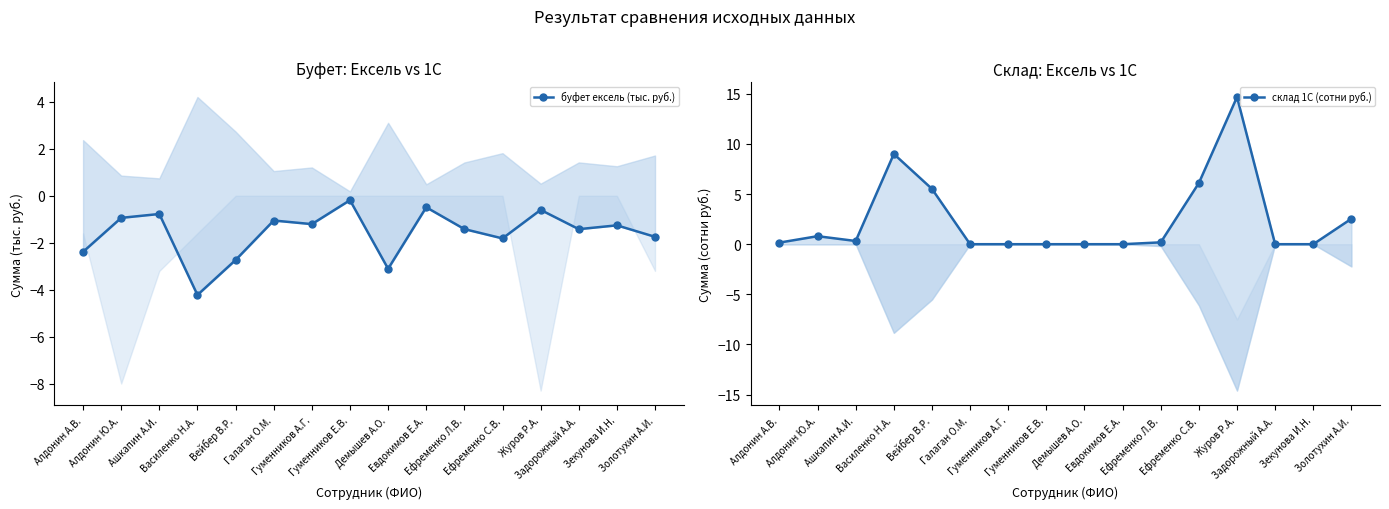

In склад 1С (сотни руб.), how many points are higher than both neighbors (excluding endpoints)?

3